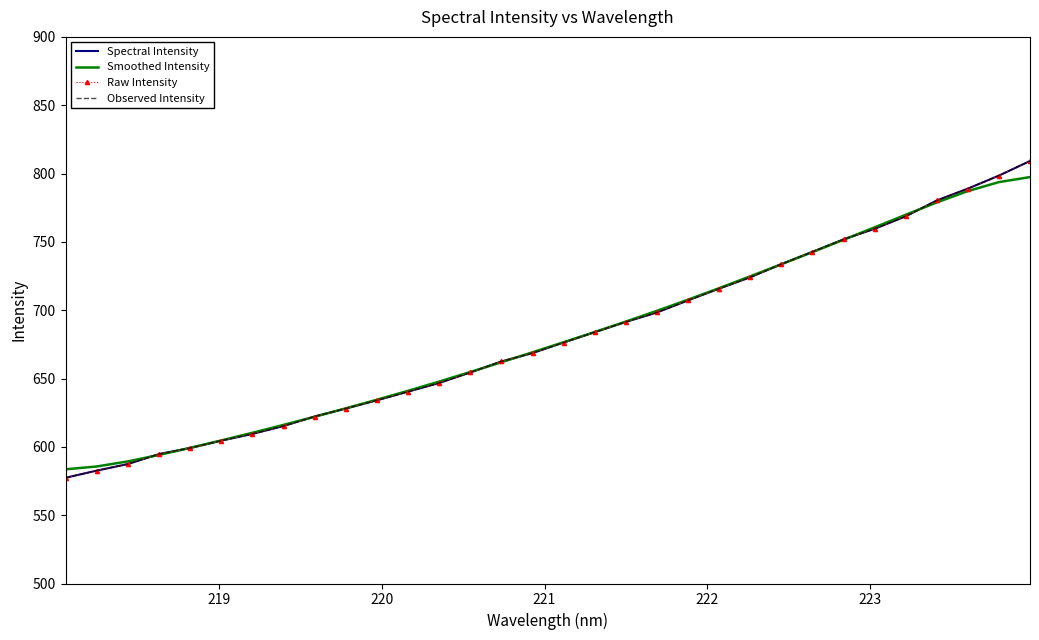

What is the value of the Spectral Intensity point at the 8th from the left?

615.2